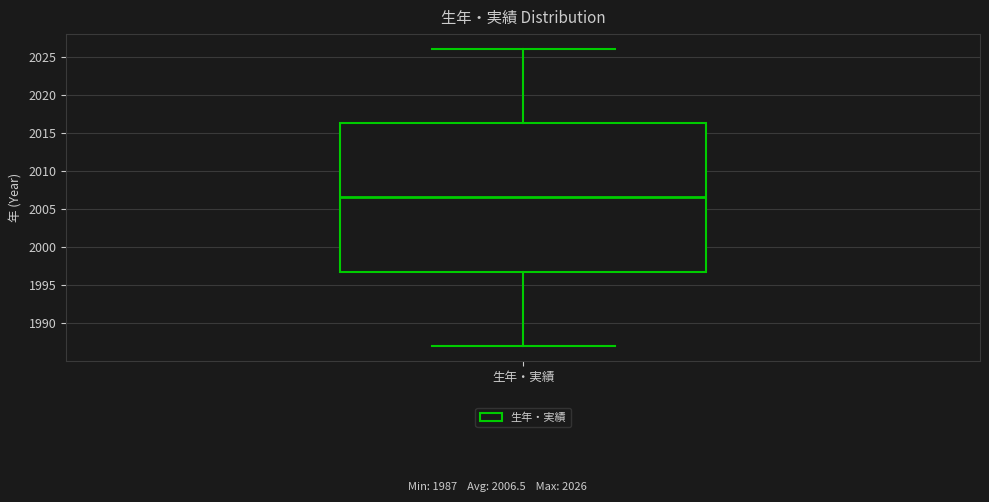

Read this box plot against the y-axis: the position of the median line, the range covered by the box, and the ends of both whiskers. The values are not printed on the chart, so give them approximately, as read against the axis.

median 2006.5, box 1997.0 to 2016.5, whiskers 1987.0 to 2026.0